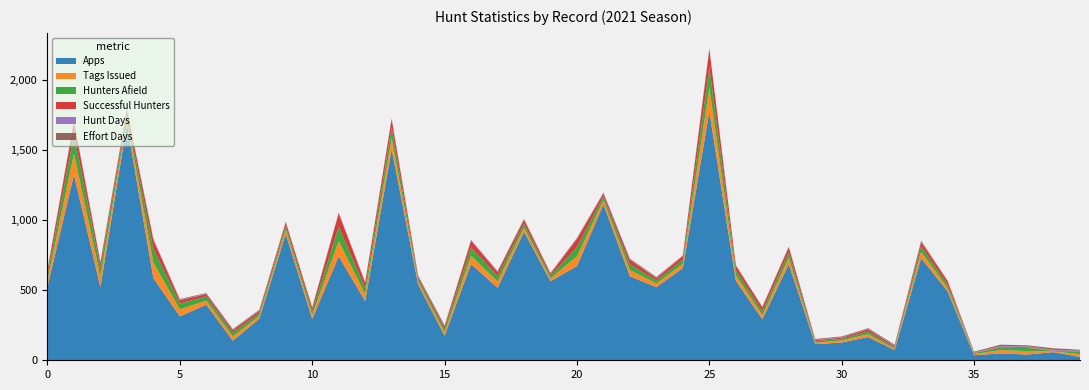

Reading left to right, extract all data points from this chart.

Effort
Days: 4.4	4.6	5.2	6.6	4.7	4.9	4.3	4.5	5.5	3.3	3.5	4.3	5.1	4.0	6.0	4.2	4.6	3.8	4.3	4.1	4.9	4.7	5.2	5.5	3.5	4.5	2.6	3.4	3.9	5.8	5.3	5.5	6.0	5.4	3.1	5.9	9.4	7.3	11.5	6.8
Hunt
Days: 3.0	3.5	3.7	3.3	3.8	3.6	3.0	3.9	3.2	2.1	2.2	2.2	3.3	2.5	3.7	3.0	3.1	3.0	2.5	2.6	2.9	3.4	3.5	3.1	2.4	2.9	2.2	1.8	2.1	3.3	2.9	2.9	3.5	3.5	2.1	4.1	5.1	5.7	4.5	4.7
Tags
Issued: 45.0	150.0	75.0	35.0	110.0	50.0	30.0	30.0	20.0	30.0	29.0	110.0	49.0	80.0	20.0	25.0	60.0	45.0	30.0	20.0	70.0	30.0	45.0	26.0	30.0	170.0	40.0	30.0	45.0	10.0	15.0	20.0	10.0	45.0	25.0	8.0	24.0	25.0	5.0	20.0
Hunters
Afield: 41.0	139.0	64.0	34.0	100.0	42.0	29.0	28.0	19.0	27.0	27.0	103.0	45.0	73.0	19.0	25.0	58.0	39.0	29.0	19.0	66.0	27.0	41.0	21.0	29.0	147.0	36.0	28.0	40.0	10.0	12.0	19.0	10.0	40.0	24.0	7.0	18.0	23.0	4.0	16.0
Successful
Hunters: 31.0	88.0	33.0	30.0	62.0	23.0	17.0	17.0	16.0	25.0	23.0	94.0	35.0	61.0	15.0	18.0	47.0	29.0	27.0	14.0	58.0	20.0	32.0	17.0	26.0	126.0	31.0	27.0	35.0	8.0	8.0	16.0	9.0	31.0	24.0	1.0	6.0	5.0	3.0	4.0
Apps: 527.0	1326.0	523.0	1689.0	587.0	314.0	397.0	140.0	297.0	903.0	295.0	742.0	423.0	1508.0	542.0	175.0	688.0	518.0	918.0	565.0	673.0	1114.0	600.0	523.0	659.0	1778.0	569.0	293.0	687.0	115.0	127.0	166.0	73.0	730.0	492.0	36.0	49.0	41.0	58.0	24.0